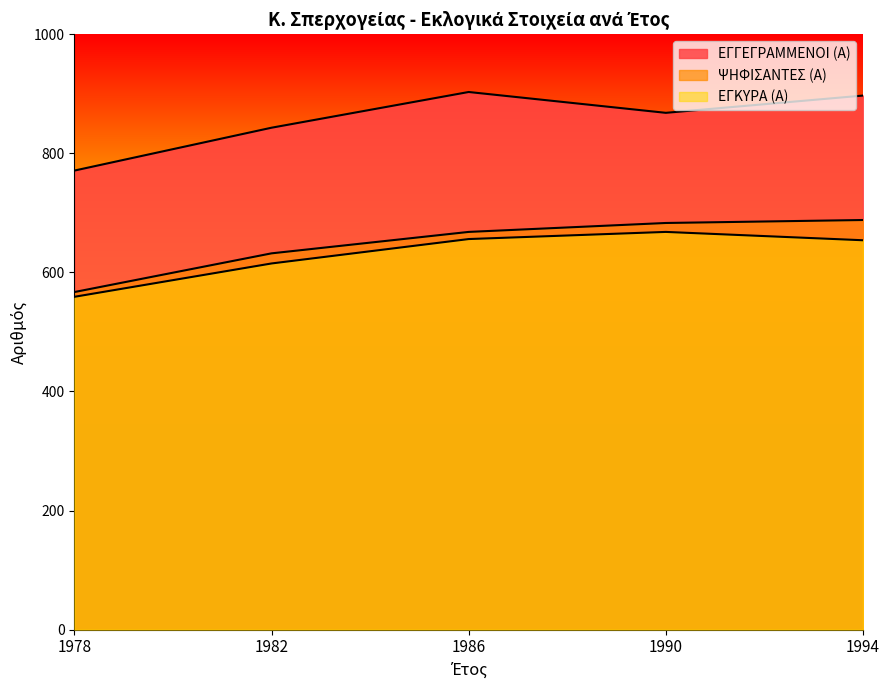

What is the smallest value displayed?

559